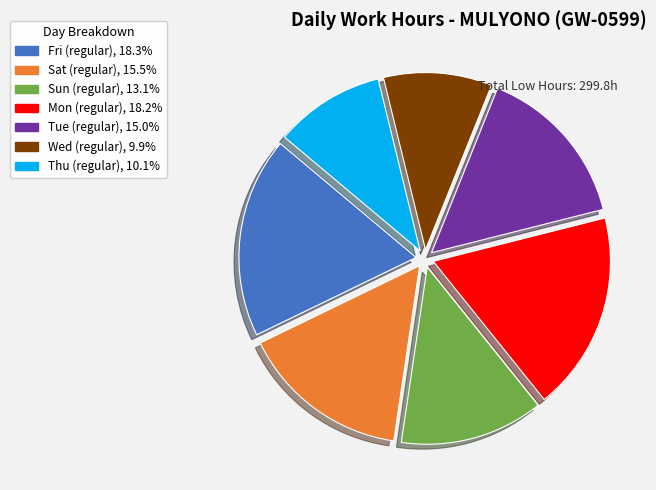

Is there a majority slice in this chart?

No